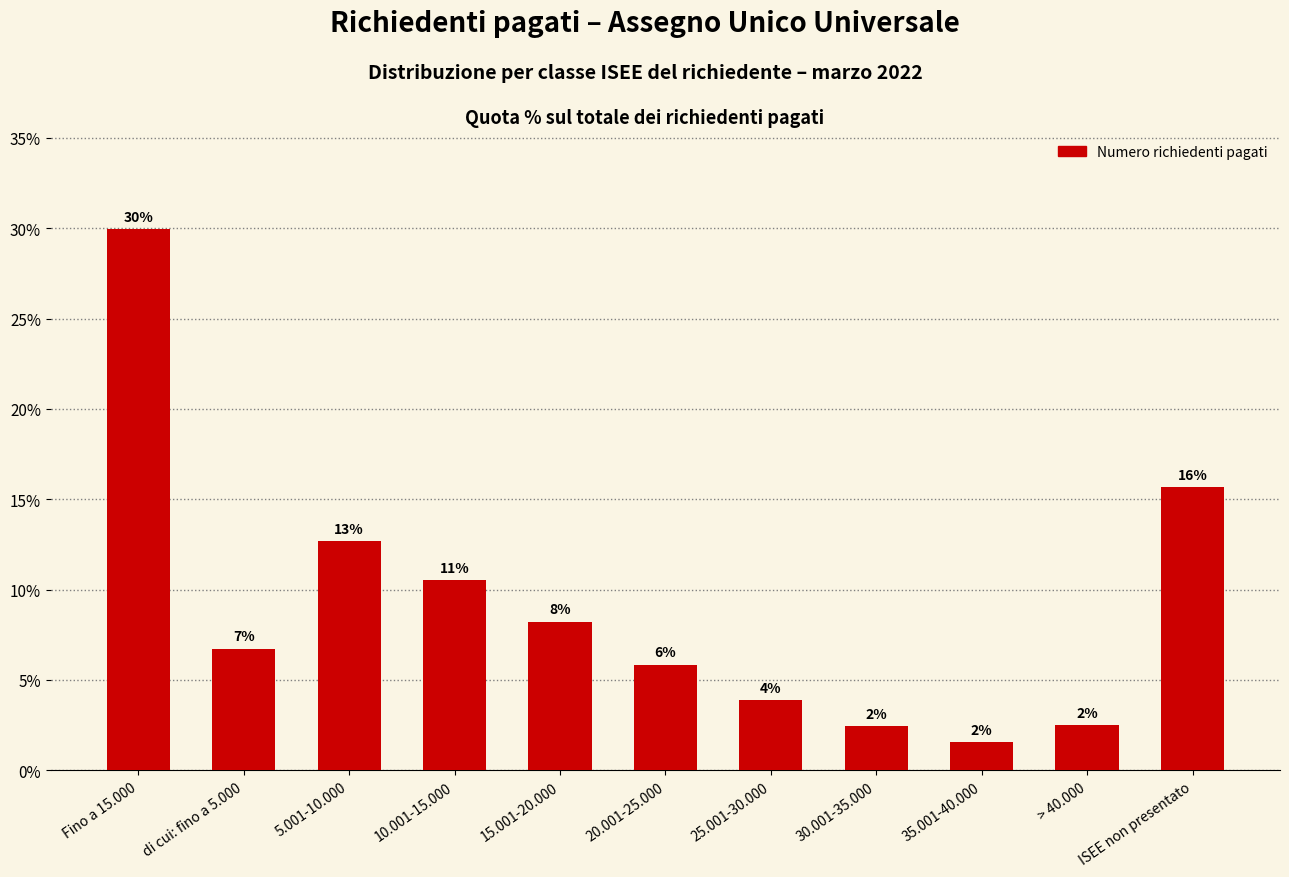

What is the value of the 6th bar from the left?

5.9